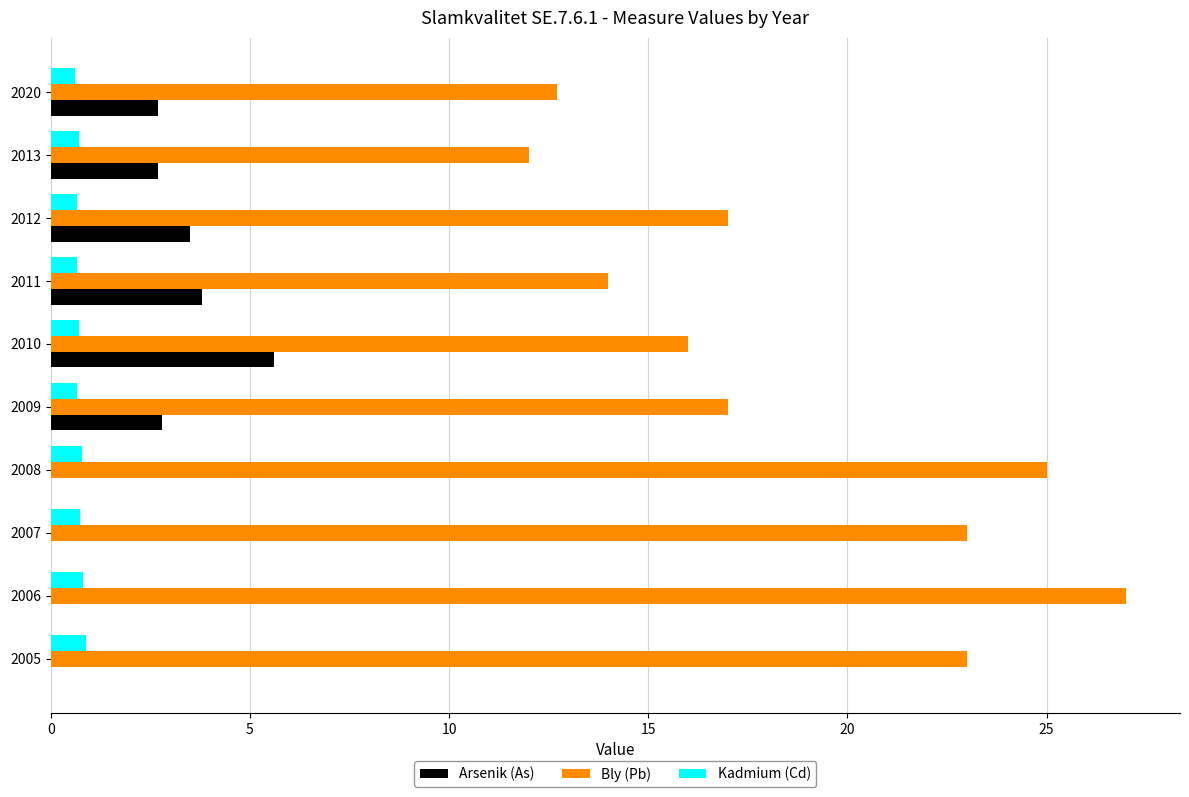

Between 2012 and 2020, which series saw the biggest shift?

Bly (Pb)